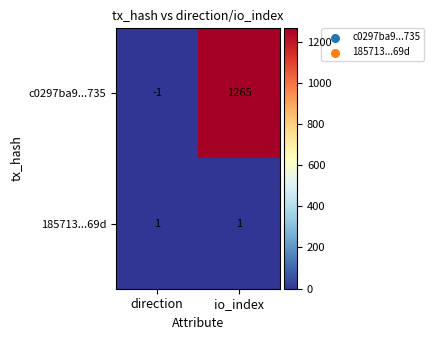

What is the difference between the highest and lowest values at direction?

2